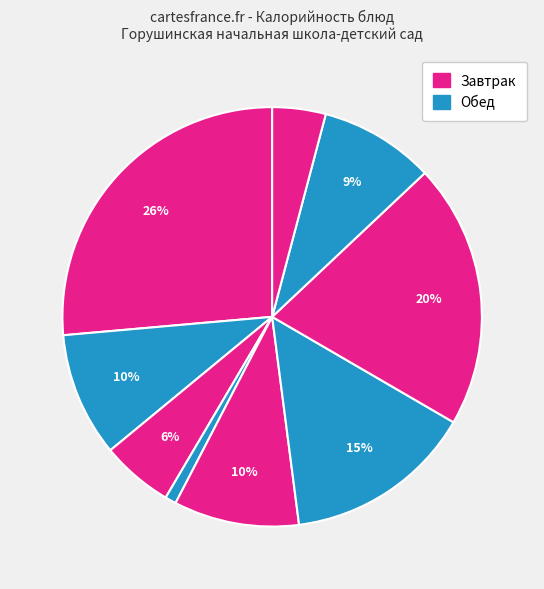

Count the number of slices in the pie.

9